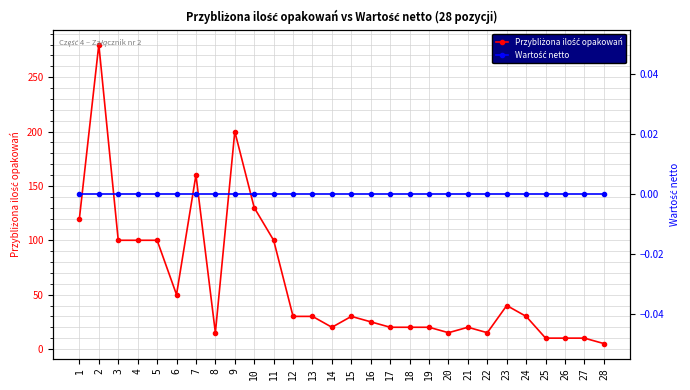

What is the approximate value of Przybliżona ilość opakowań at 8, to the nearest 10?

20